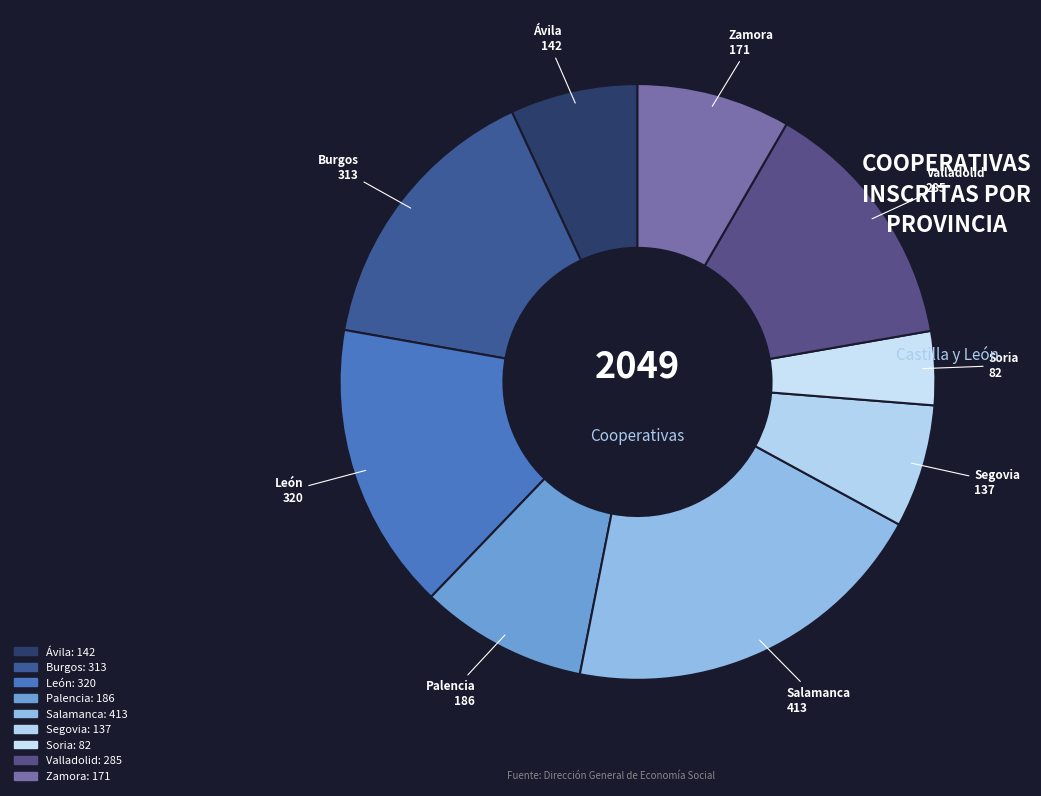

What is the ratio of the value at Zamora to the value at León?

0.5